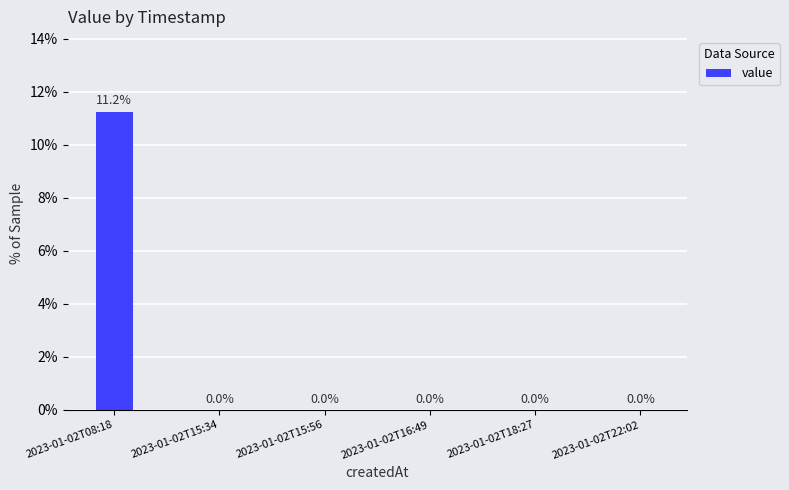

The value at 2023-01-02T22:02 is -5.8. True or false?

False